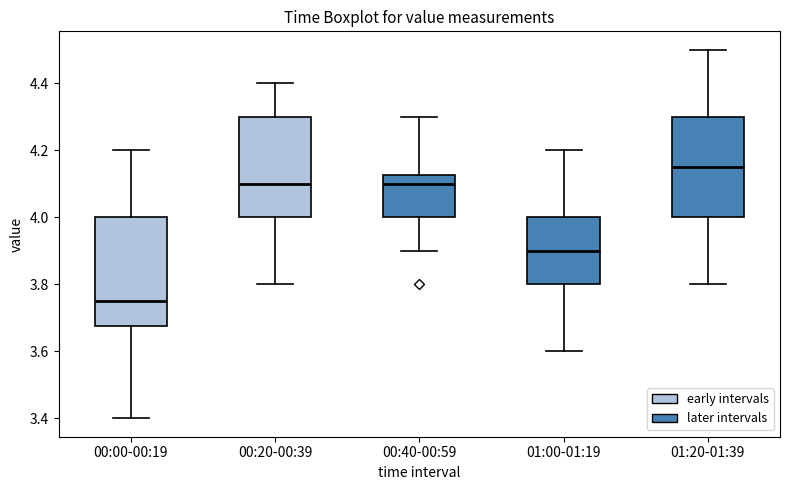

Where is the lower edge of the box for 01:20-01:39 on the y-axis? The values are not printed on the chart, so give them approximately, as read against the axis.

4.00